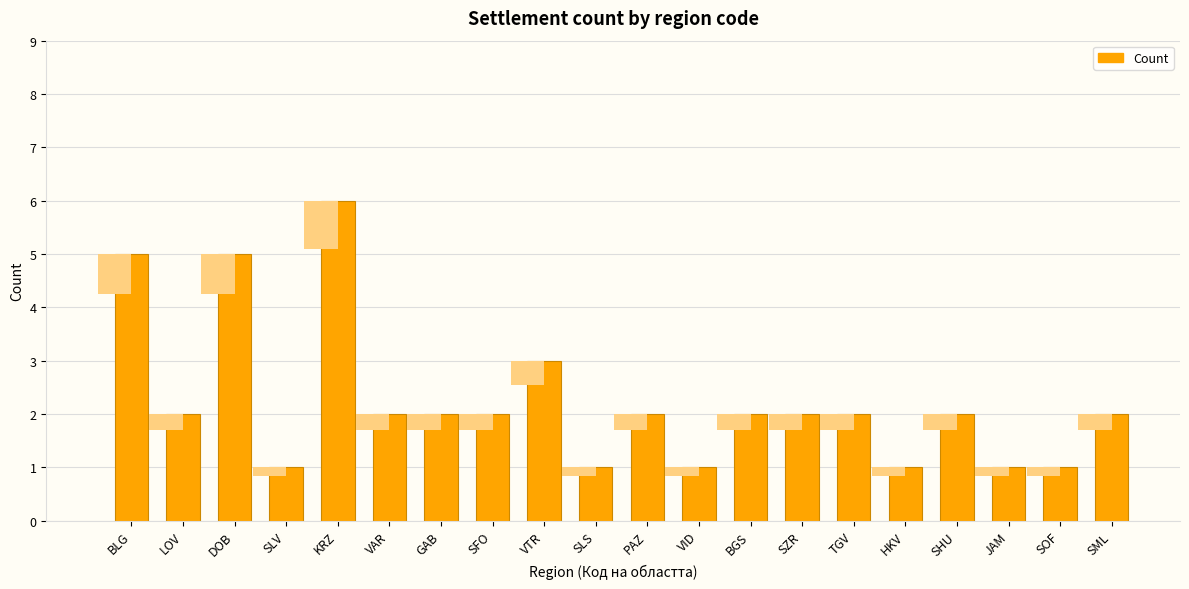

How many bars are there in total?

20